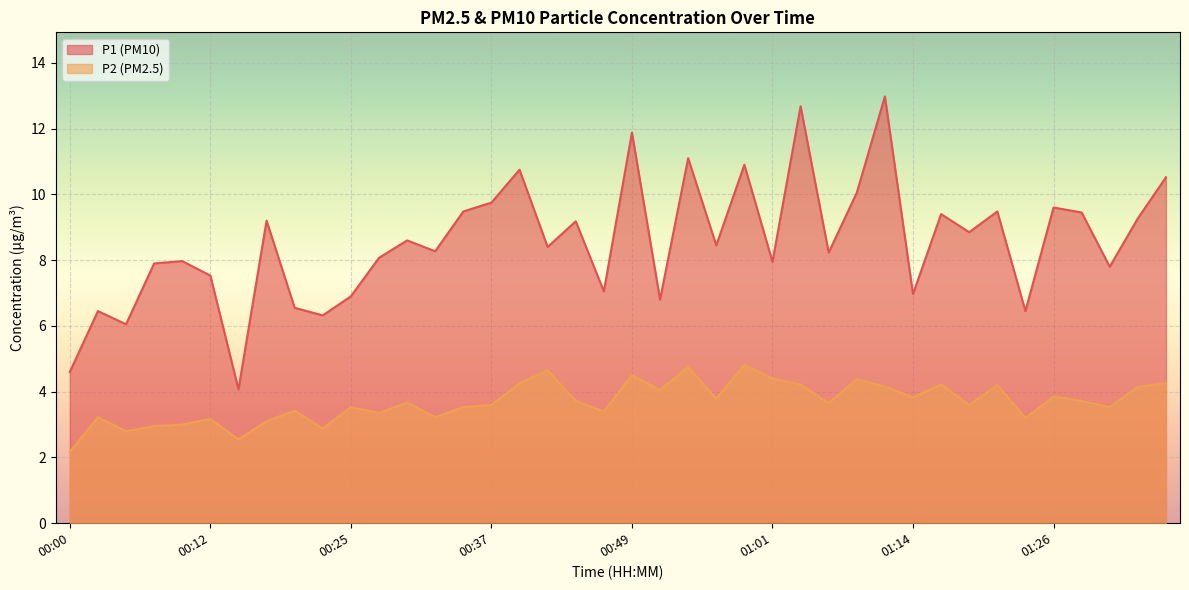

Which series has the largest total across all categories?

P1 (PM10)